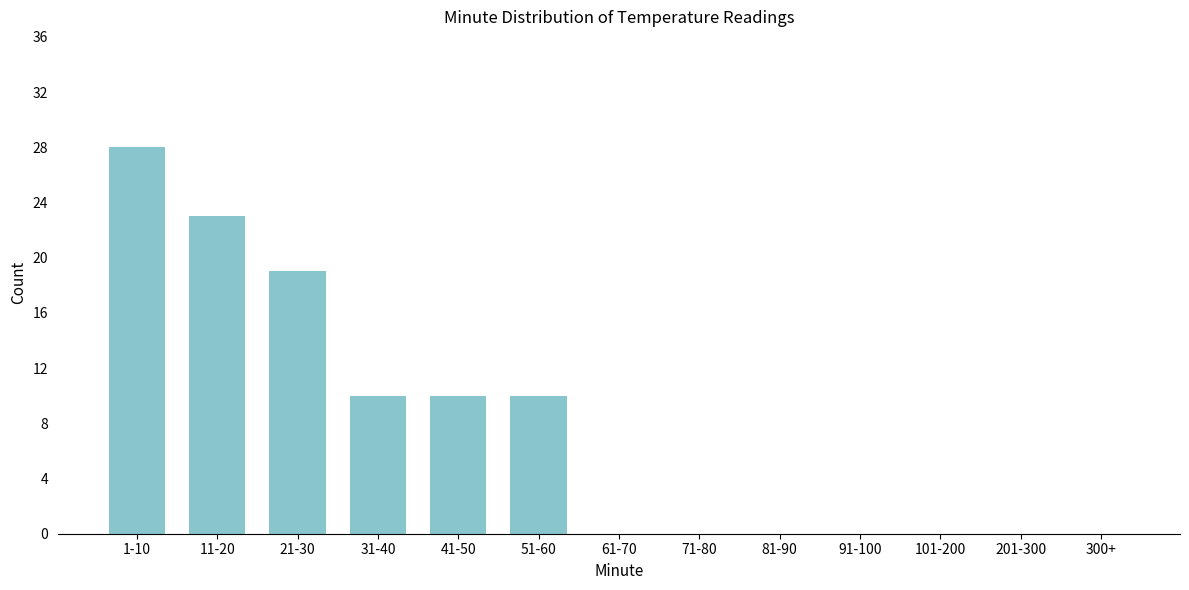

Reading left to right, extract all data points from this chart.

1-10=28	11-20=23	21-30=19	31-40=10	41-50=10	51-60=10	61-70=0	71-80=0	81-90=0	91-100=0	101-200=0	201-300=0	300+=0